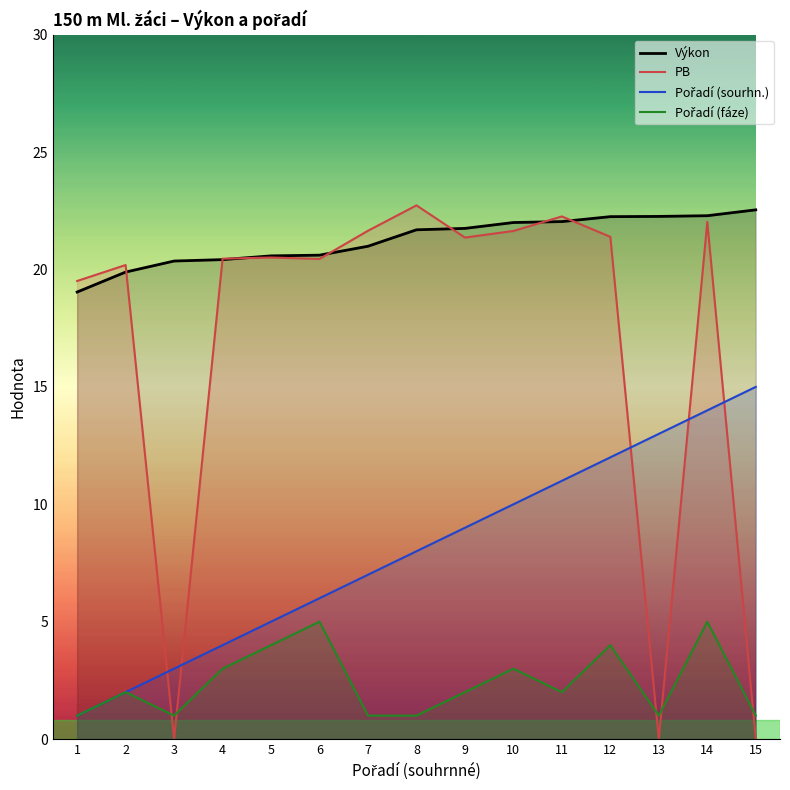

What is the difference between the maximum and minimum values in the Pořadí (sourhn.) series?

14.0